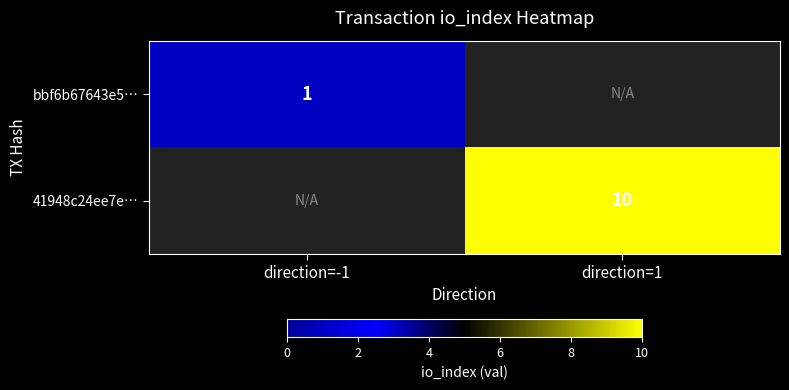

How many series are shown in this chart?

2